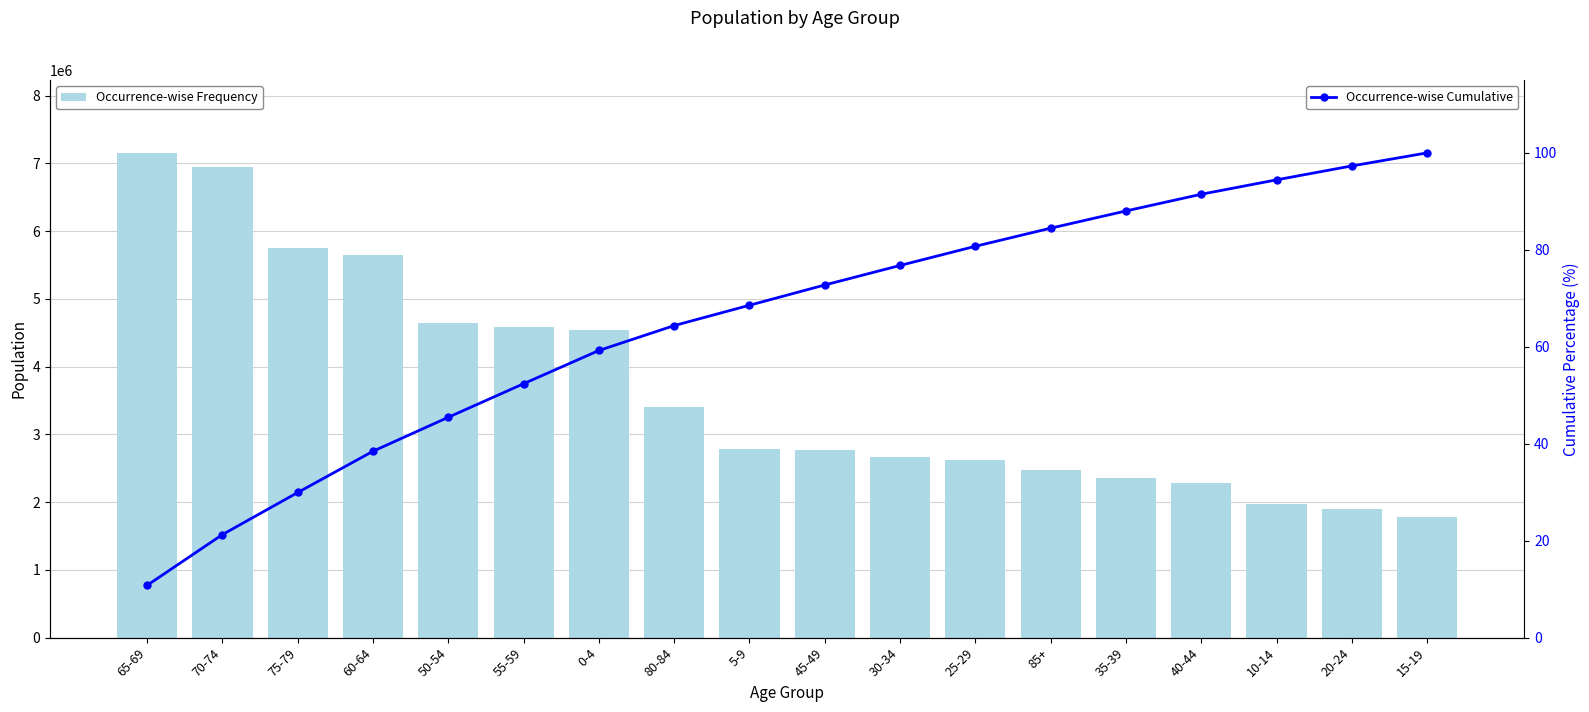

What is the spread (max minus min) of values at 75-79?

5751031.1